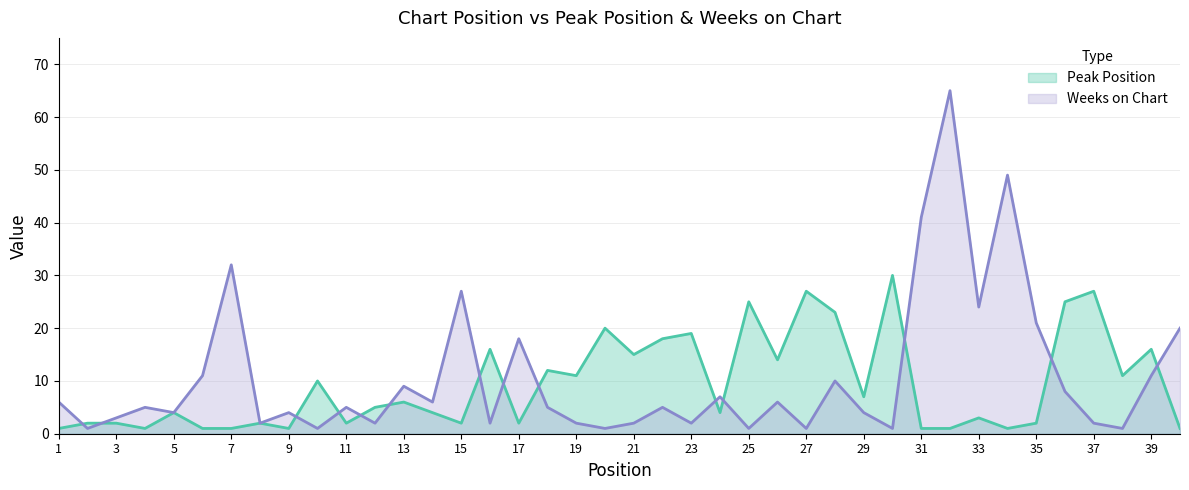

In Peak Position, how many points are higher than both neighbors (excluding endpoints)?

14